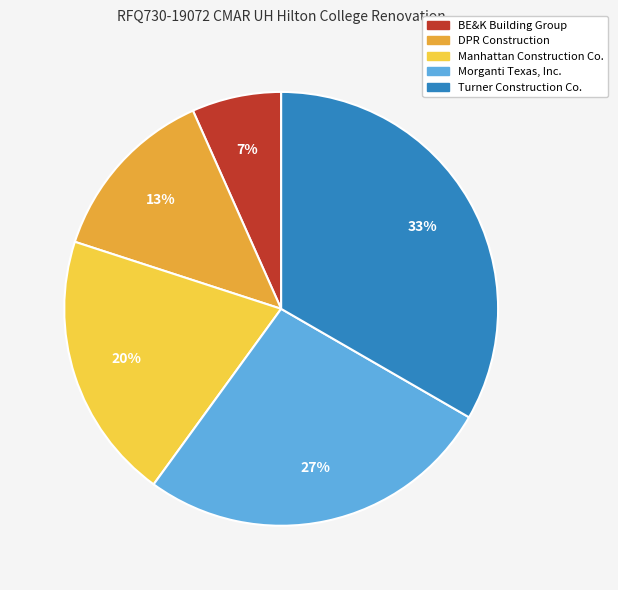

Do BE&K Building Group and Turner Construction Co. together represent more than half of the pie?

No